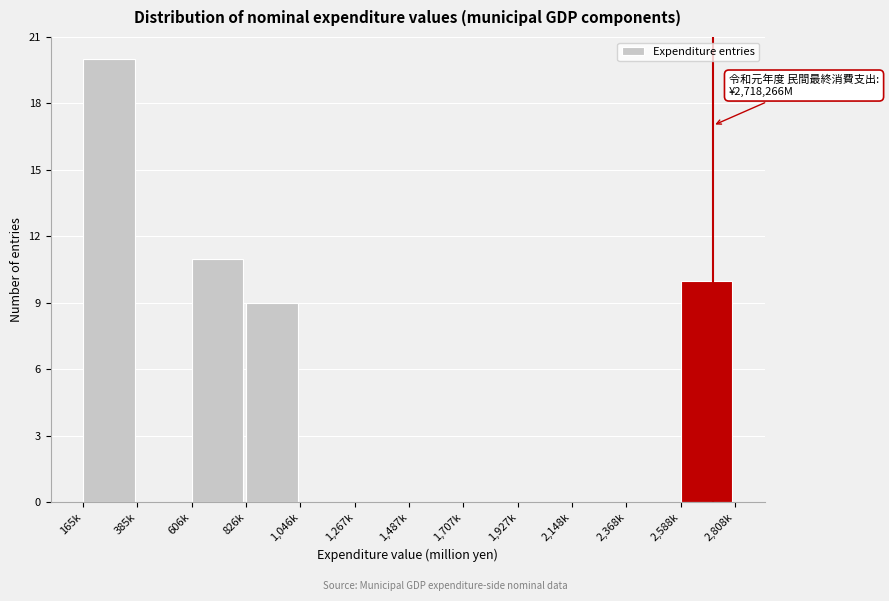

Reading left to right, list all the values displayed in this chart.

165k=20	385k=0	606k=11	826k=9	1,046k=0	1,267k=0	1,487k=0	1,707k=0	1,927k=0	2,148k=0	2,368k=0	2,588k=10